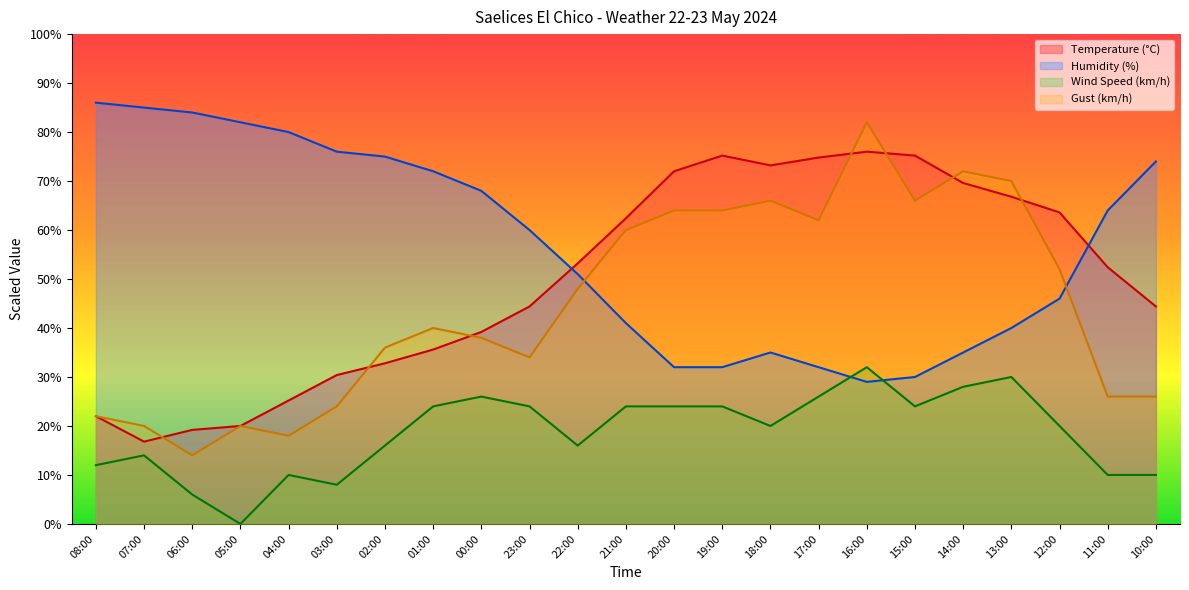

Which series has the largest total across all categories?

Humidity (%)